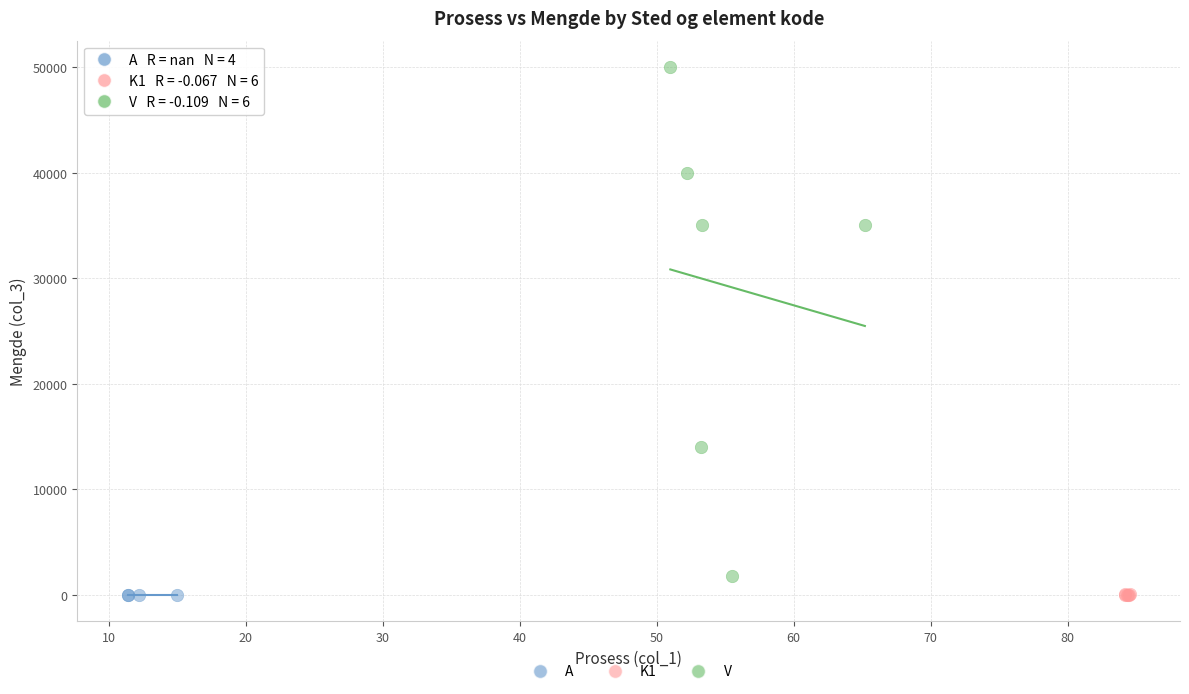

Which series contains the highest Y value?

V